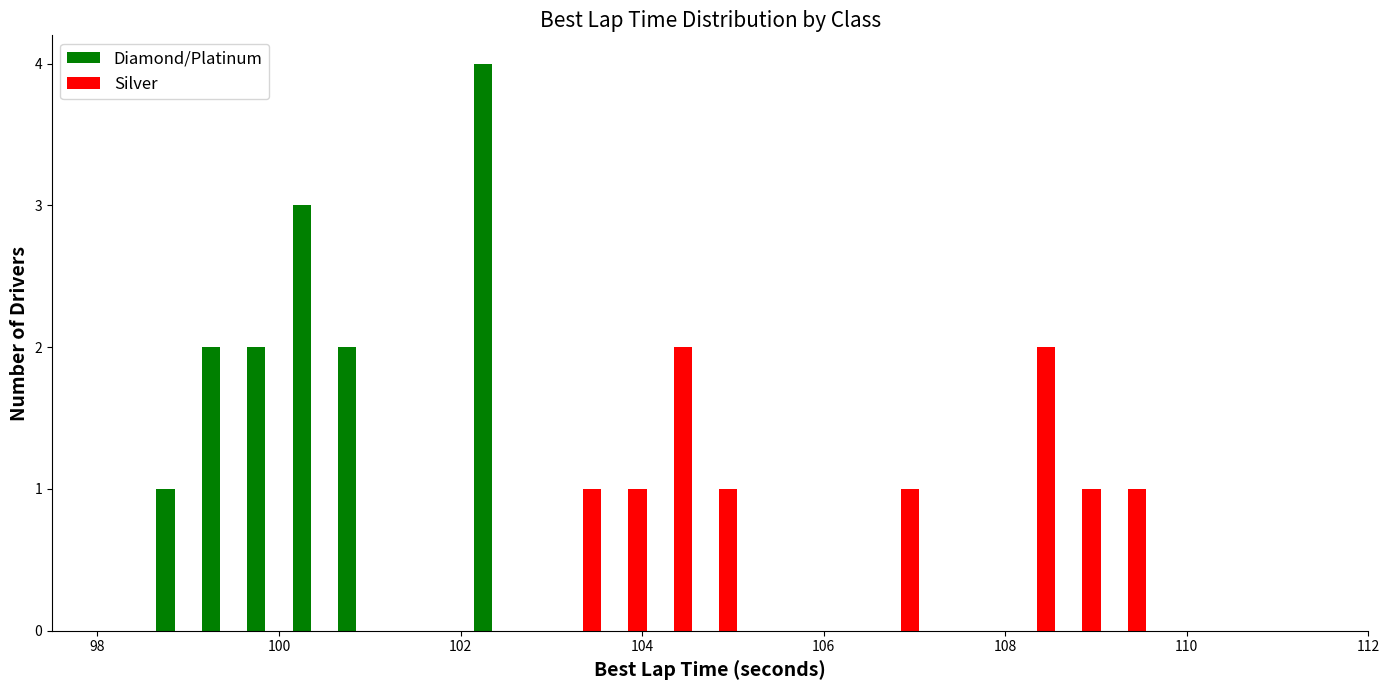

What are all the series names shown in the legend?

Diamond/Platinum, Silver